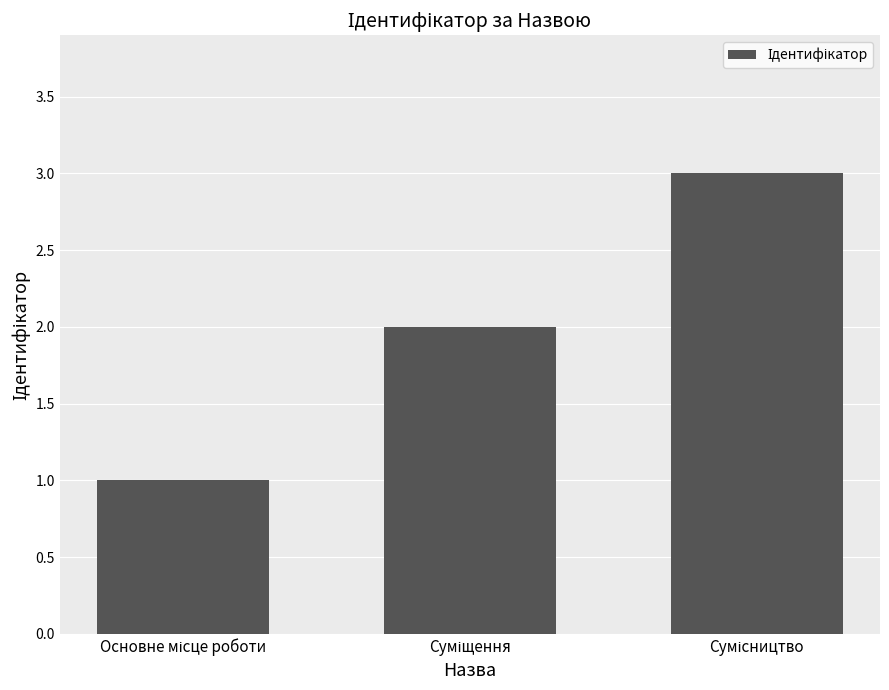

Does the chart contain any negative values?

No